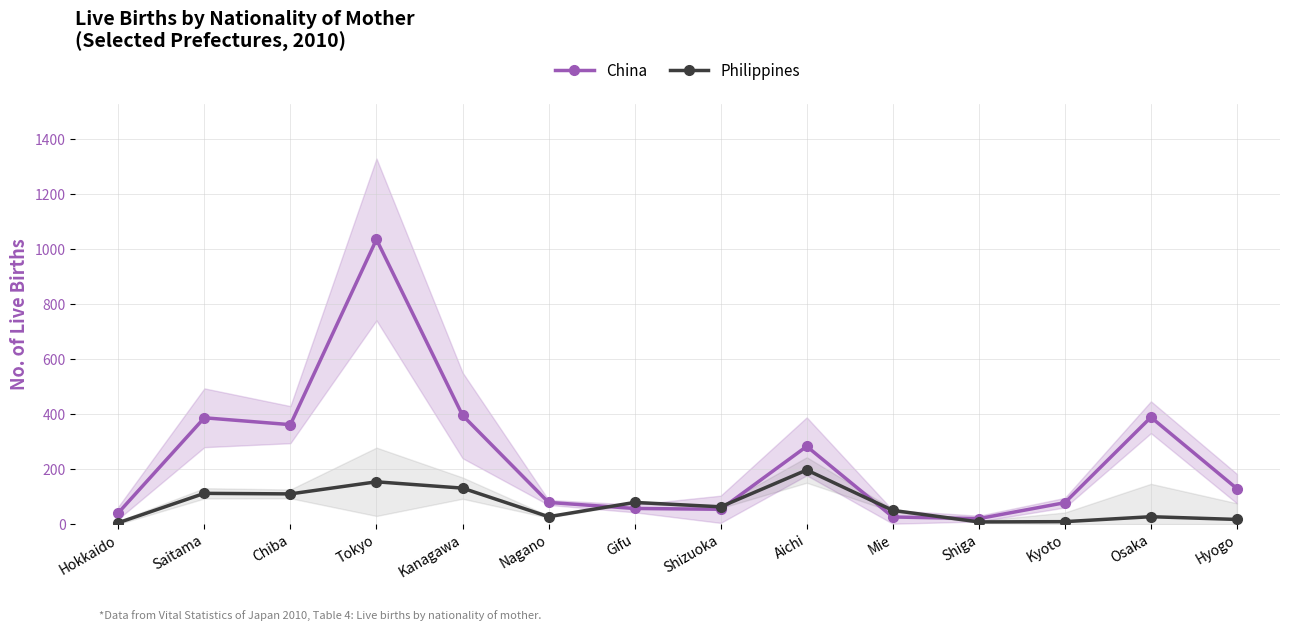

What position from the left is Osaka?

13